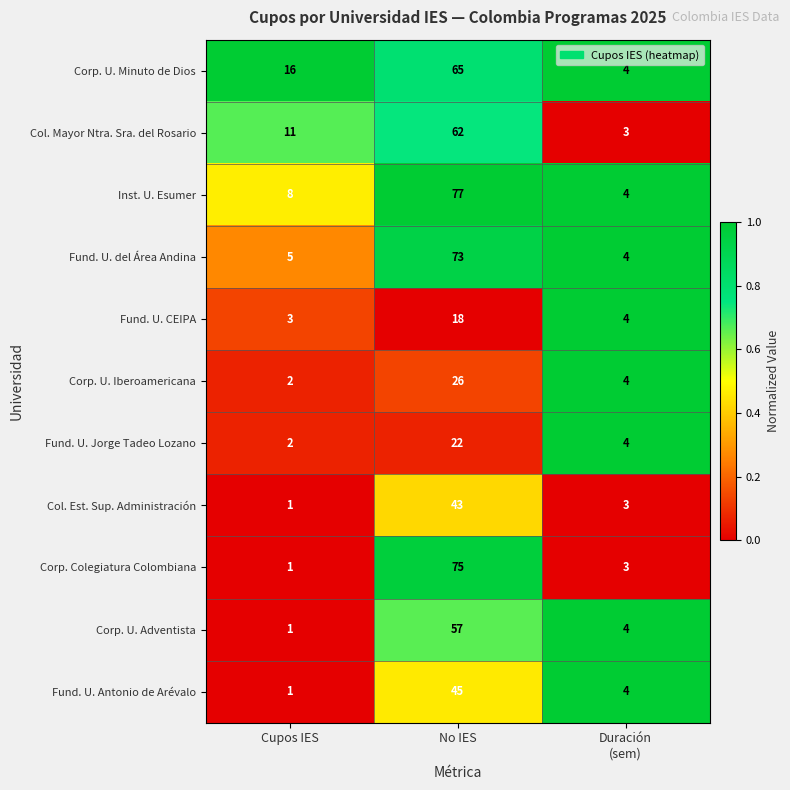

What is the total value across all series at Cupos IES?

51